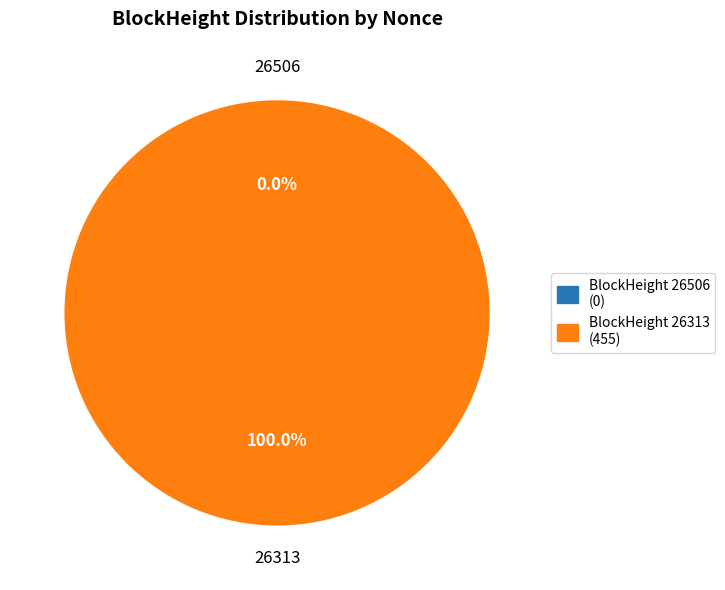

How many slices are in this pie chart?

2